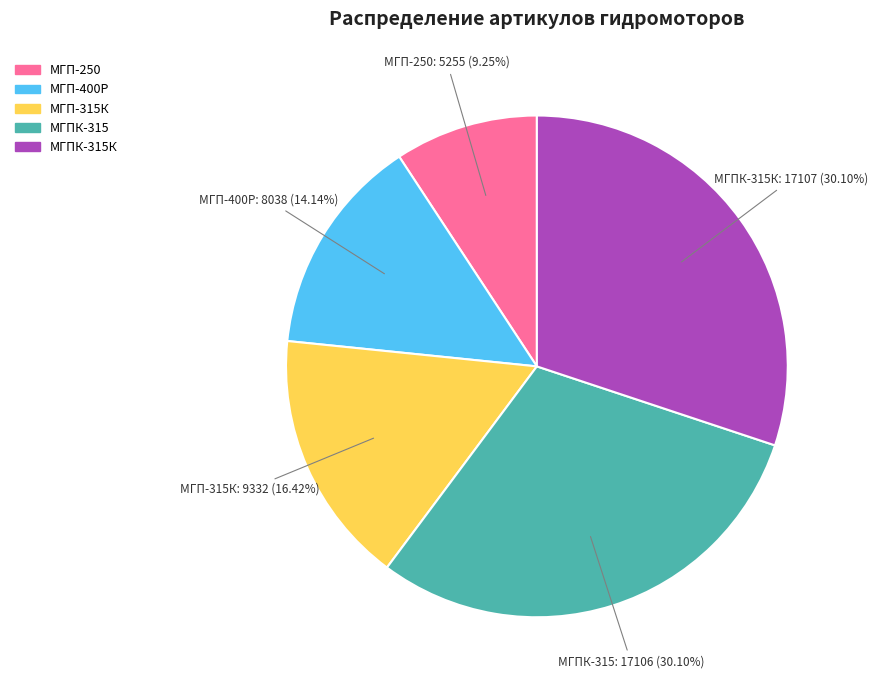

To the nearest percent, what is the difference between the largest and smallest slice percentages?

21%